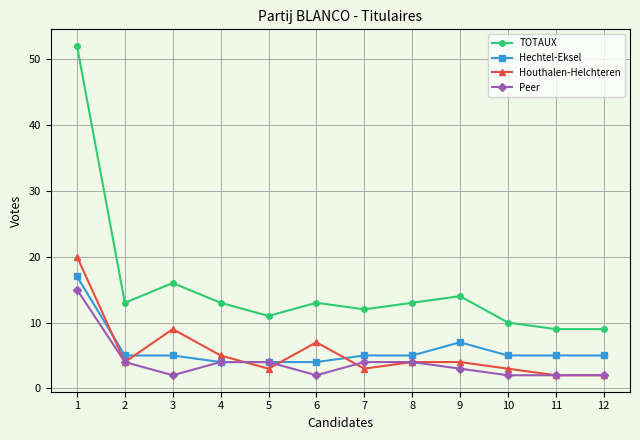

How many distinct data groups are displayed?

4